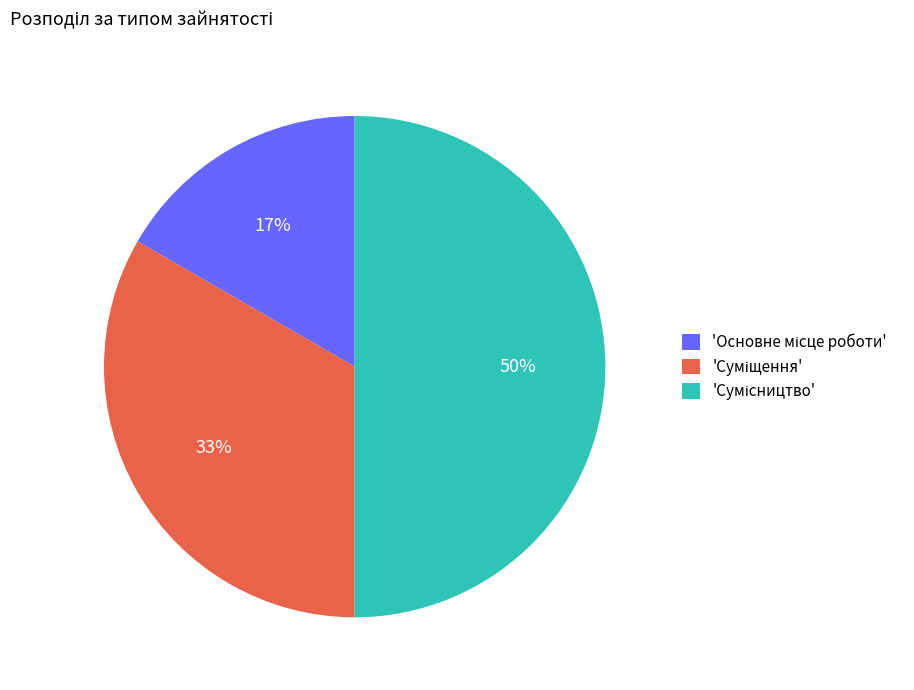

To the nearest percent, what is the difference between the largest and smallest slice percentages?

33%